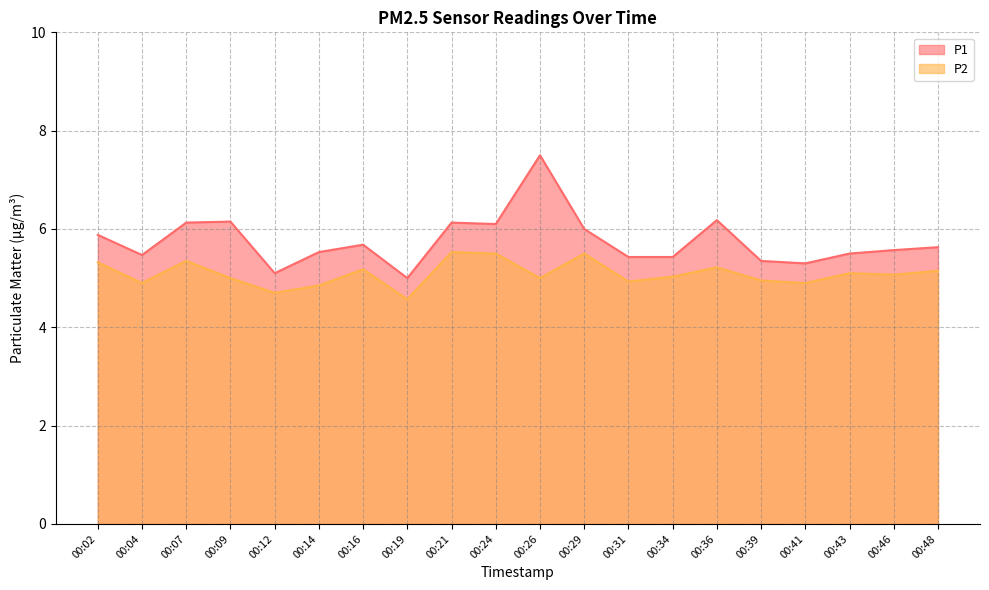

What is the difference between the maximum and minimum values in the P2 series?

1.0